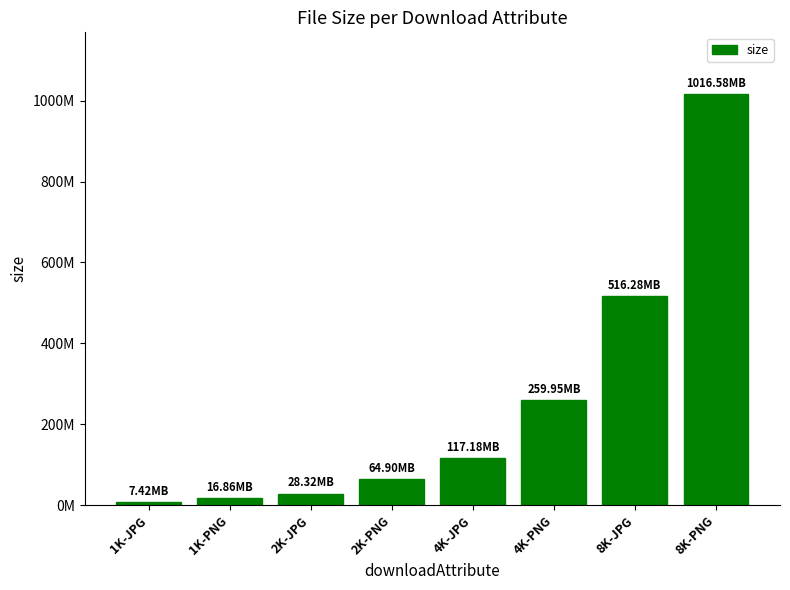

How many values exceed 117182799?

3